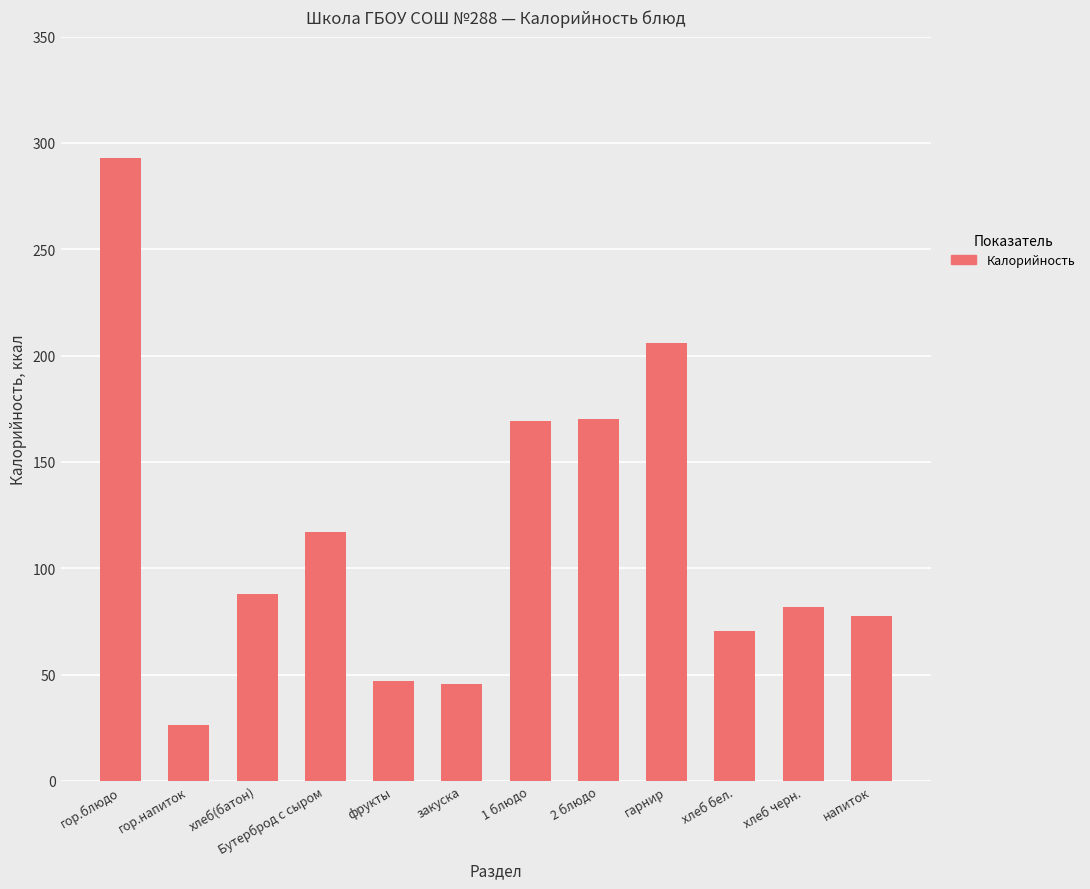

Which label corresponds to the largest value in the chart?

гор.блюдо